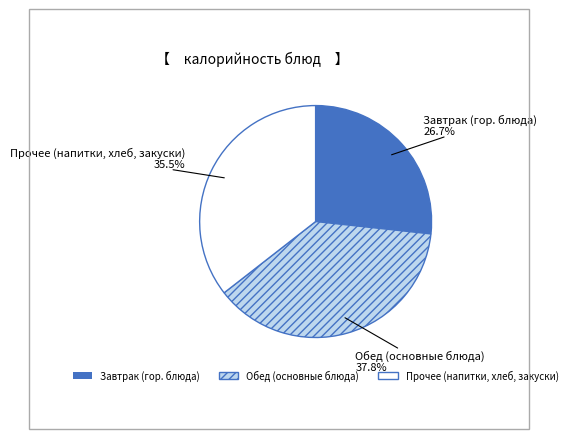

Is there a majority slice in this chart?

No